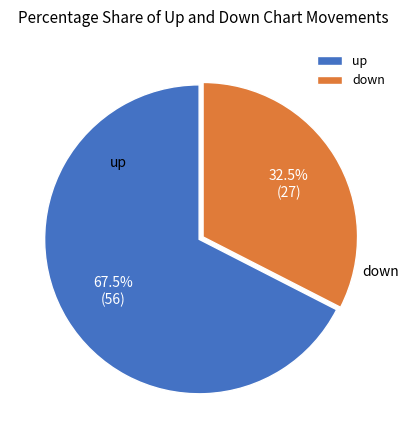

Which slice is the largest?

up